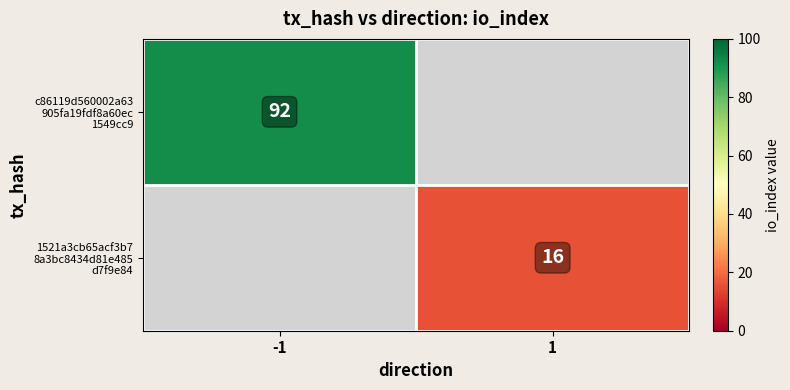

Which category has the highest value in the c86119d560002a63 905fa19fdf8a60ec 1549cc9 series?

-1